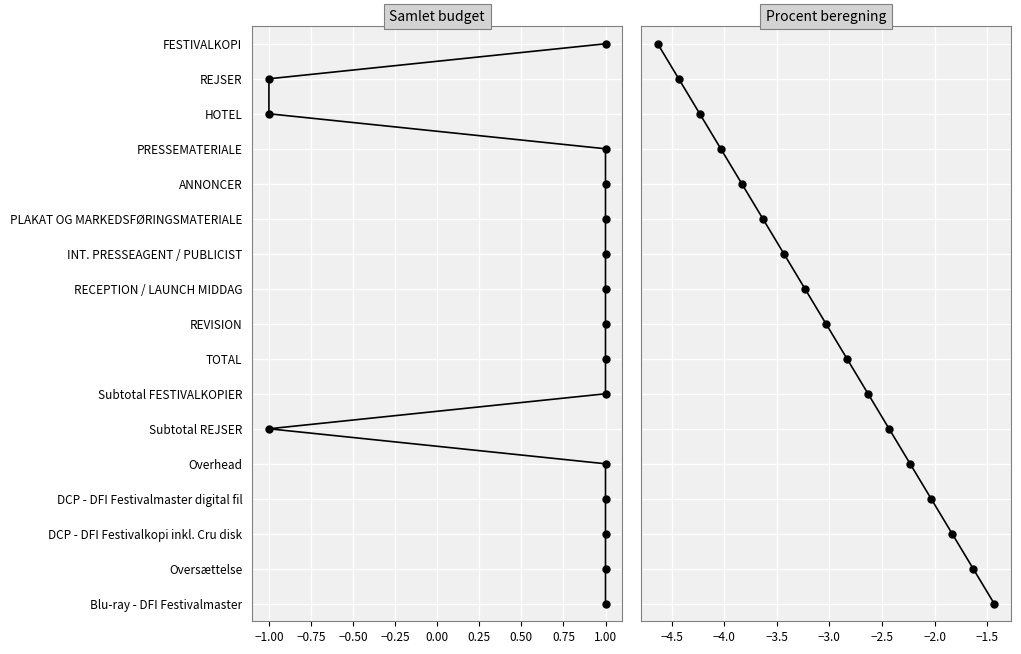

Which series has the largest range (max minus min)?

Samlet budget